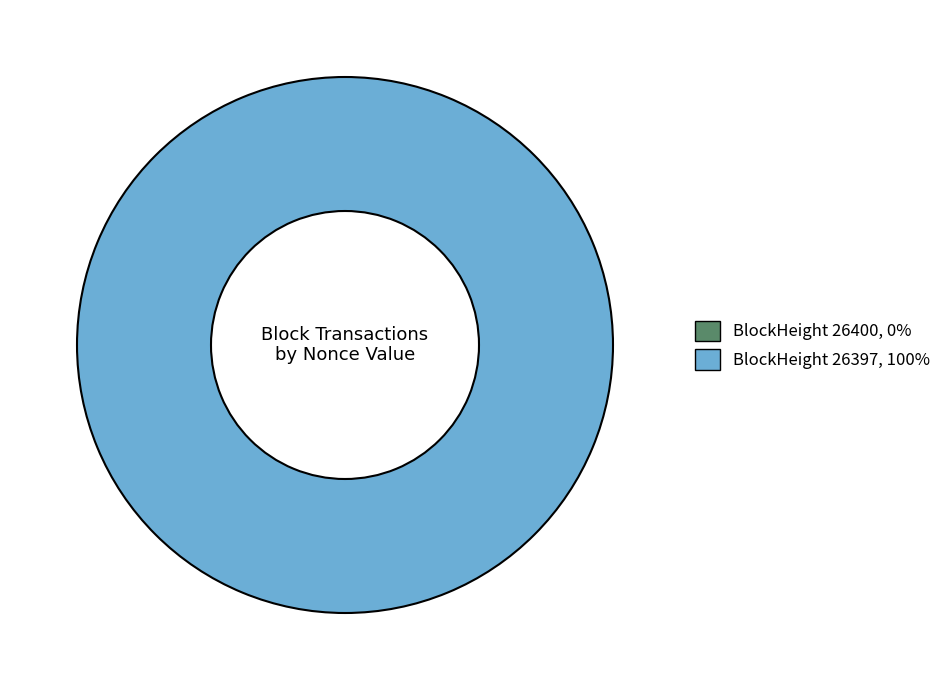

Is it true that 26400 is 1% of the pie?

False